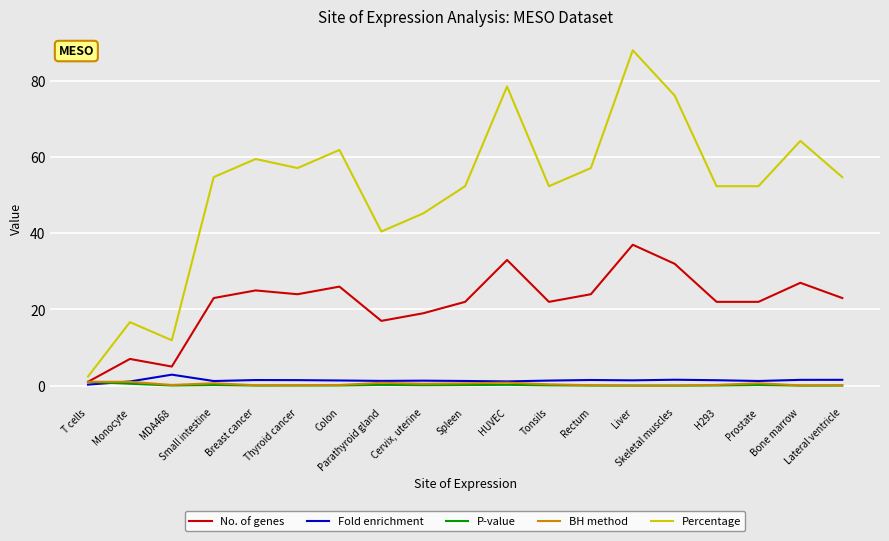

What is the greatest value displayed?

88.1